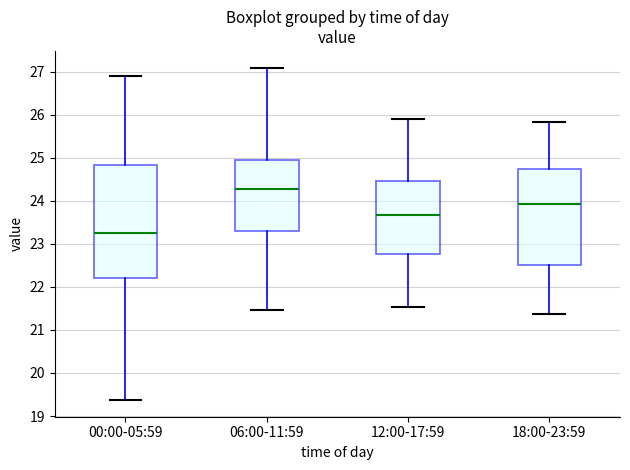

Which box has the lowest median line?

00:00-05:59